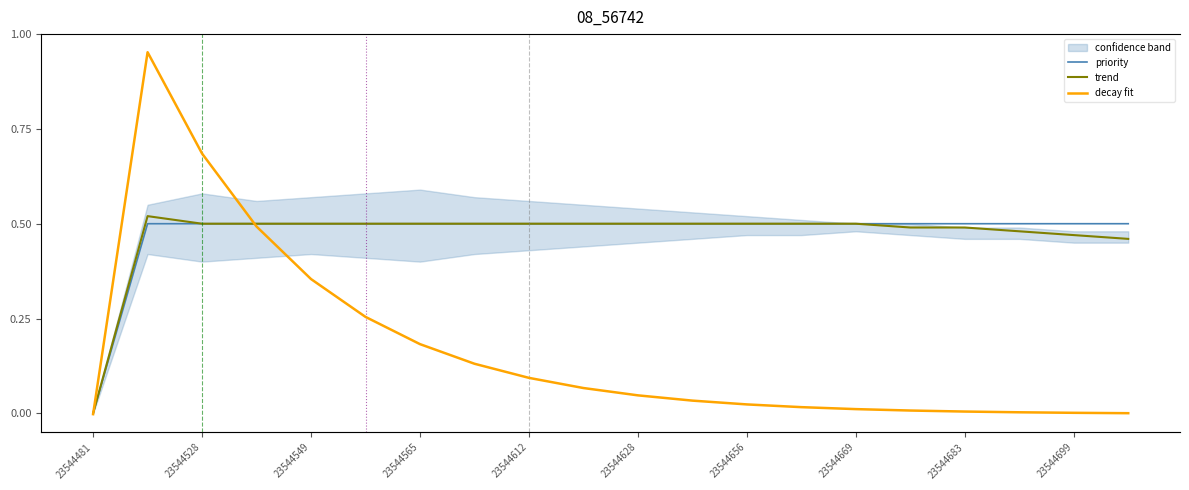

True or false: priority has a value of -0.2 at 23544481.

False